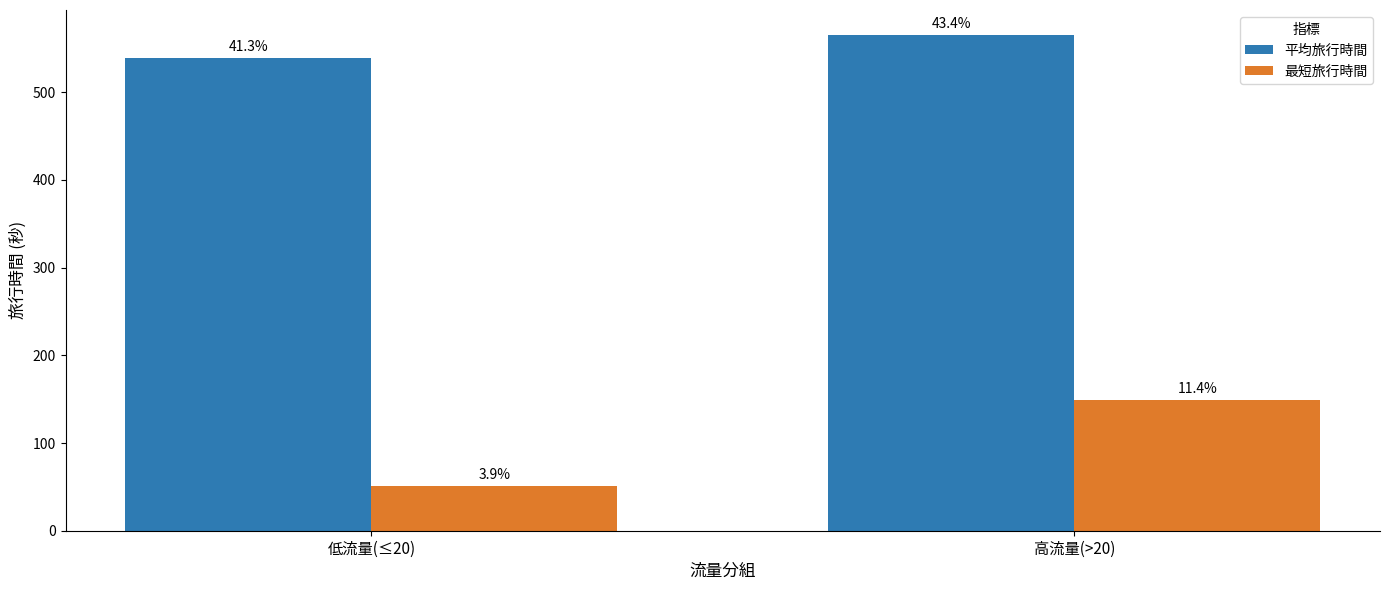

Reading left to right, transcribe all the data shown in this chart.

平均旅行時間: 539.1	565.6
最短旅行時間: 51.0	149.0